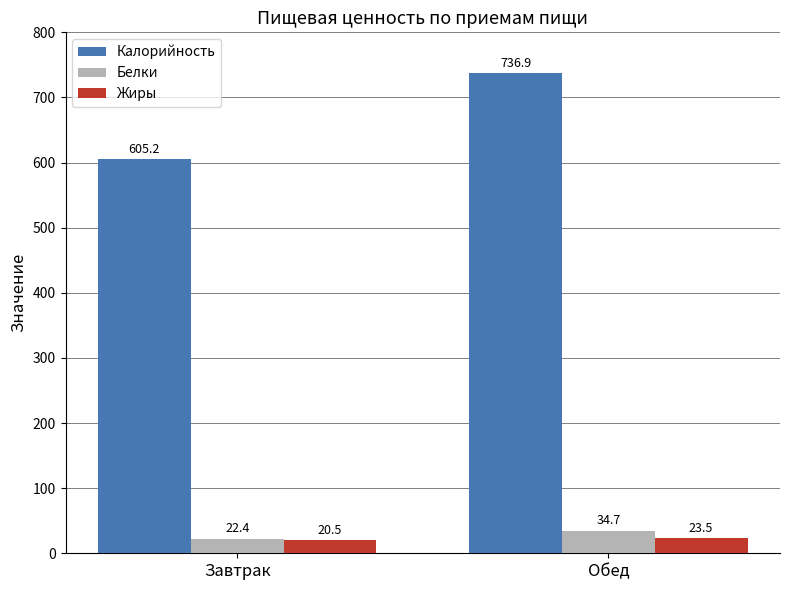

What is the label of the 1st bar from the right?

Обед